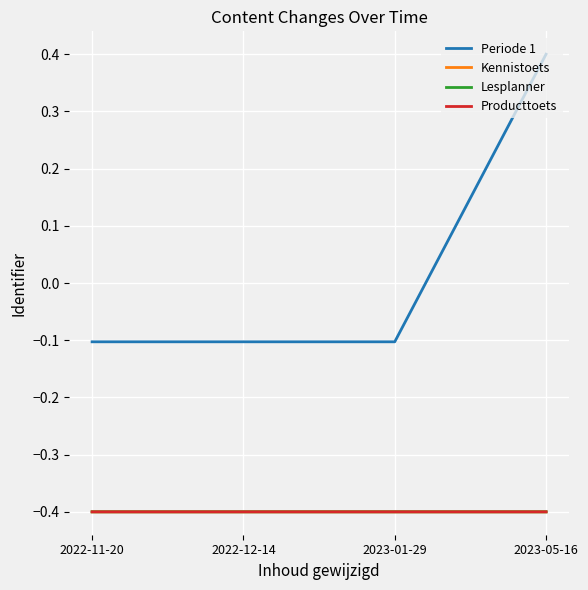

Which series has the widest spread of values?

Periode 1